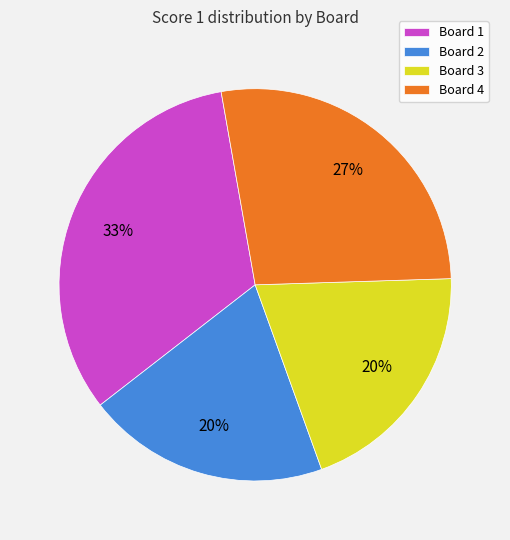

To the nearest percent, what portion does Board 2 represent?

20%